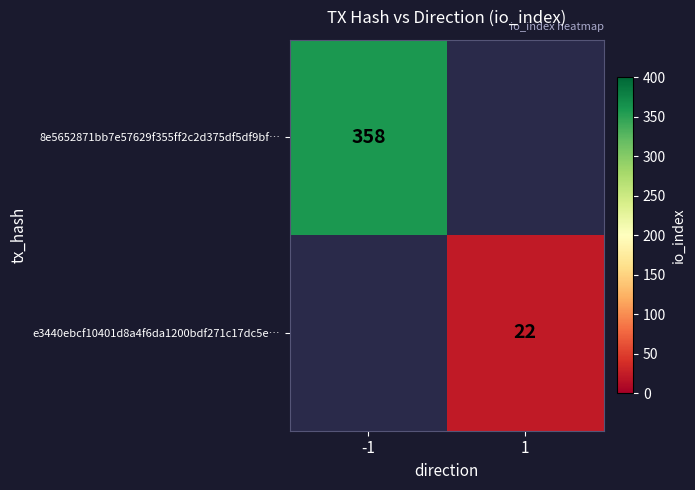

How many distinct data groups are displayed?

2